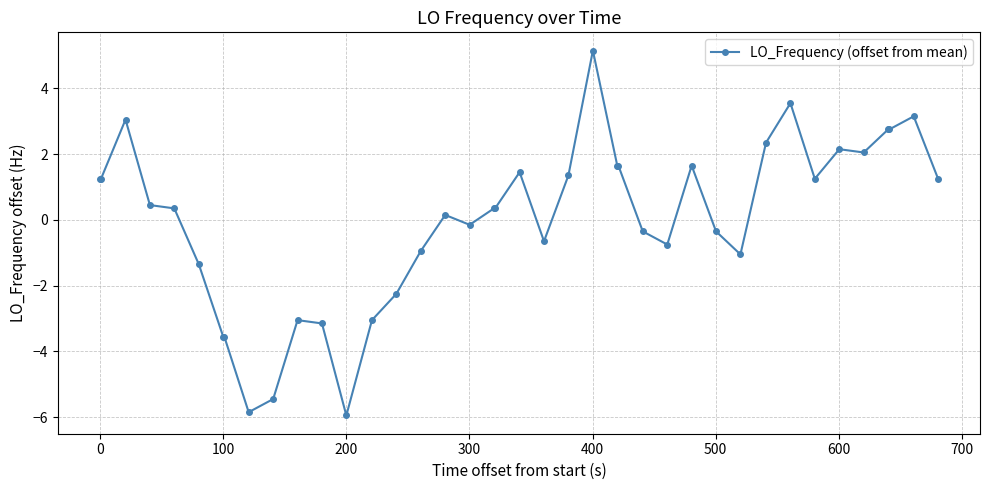

How many lines are shown in the chart?

1